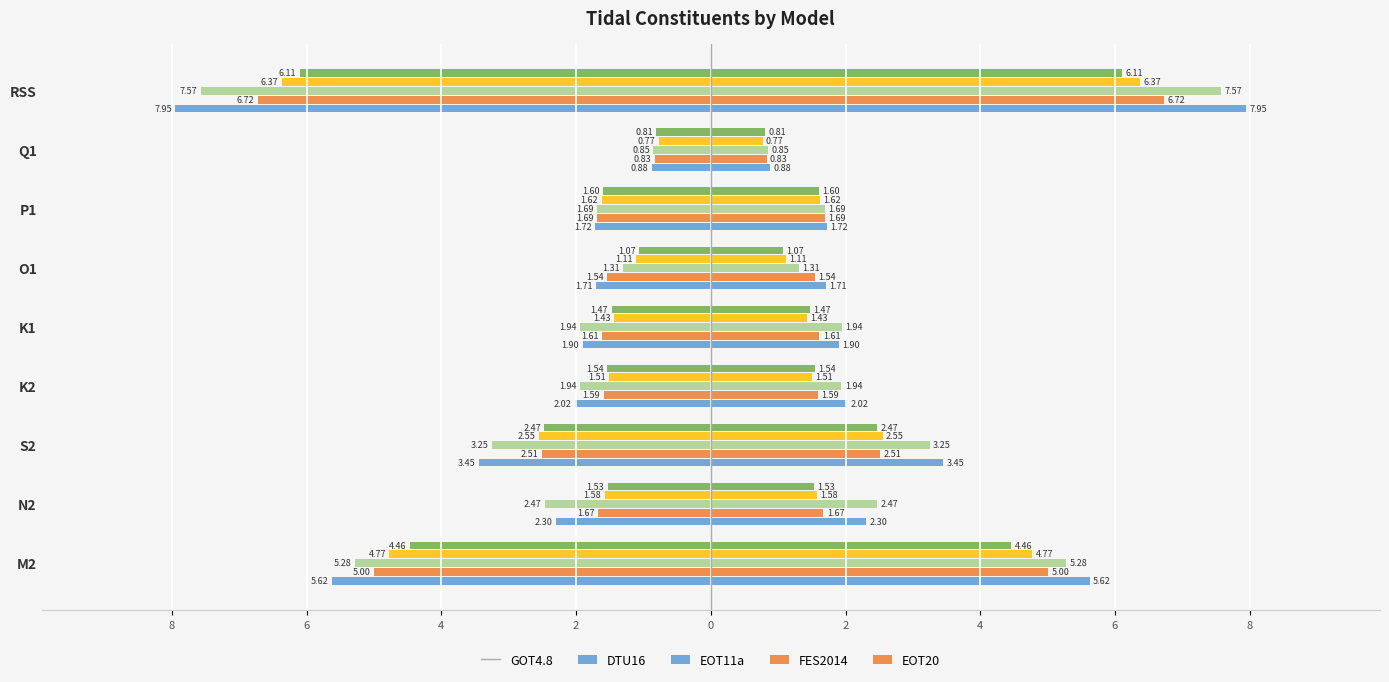

What is the label of the 2nd bar from the right?

Q1